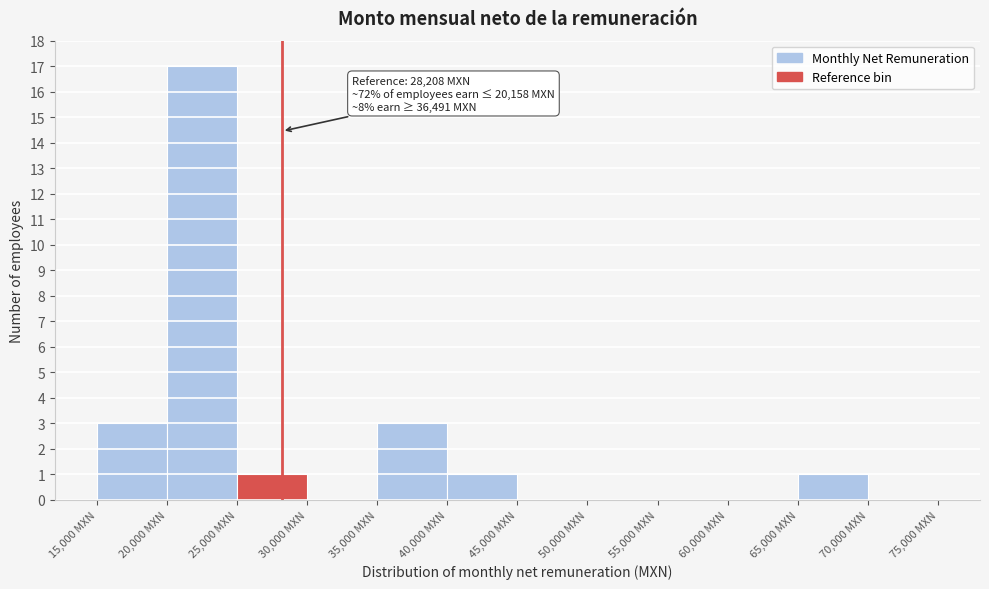

Over which range of the x-axis is the bar tallest?

20000 to 25000